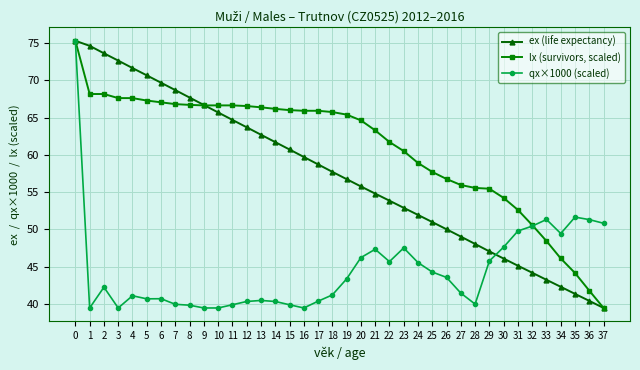

List the series in order of their overall mean, highest first.

lx (survivors, scaled), ex (life expectancy), qx×1000 (scaled)